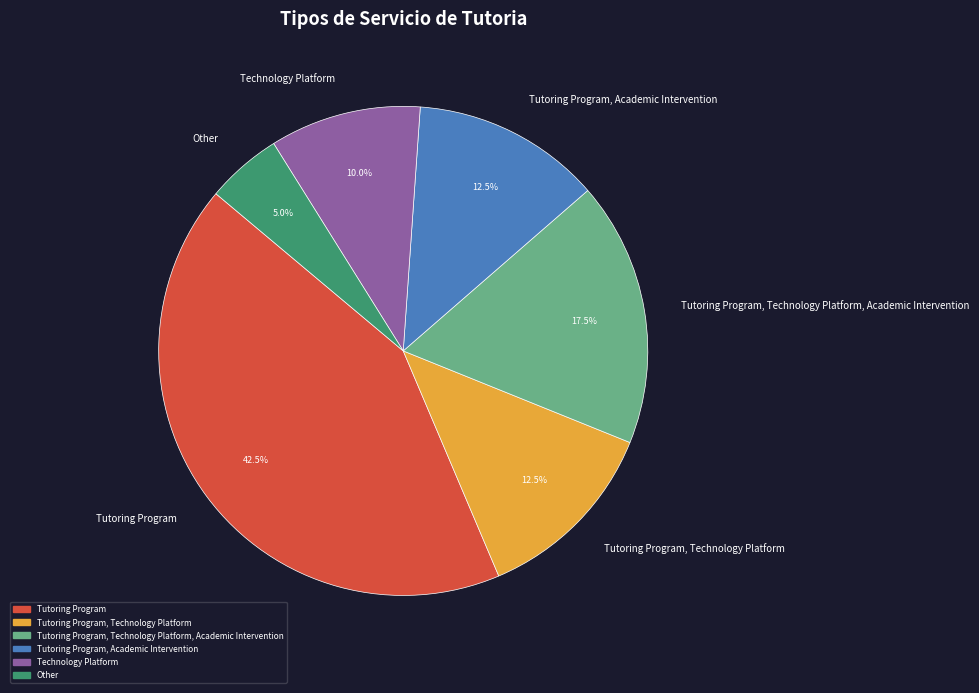

Between Tutoring Program, Technology Platform and Other, which is larger?

Tutoring Program, Technology Platform